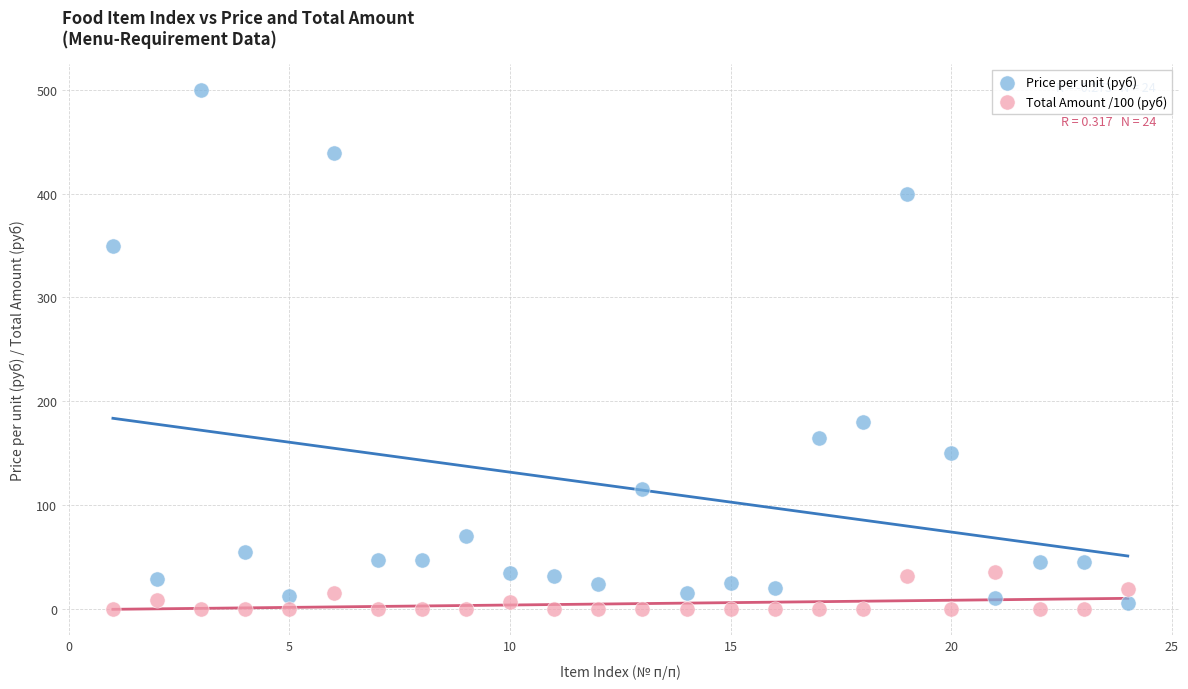

Which series contains the highest Y value?

Price per unit (руб)